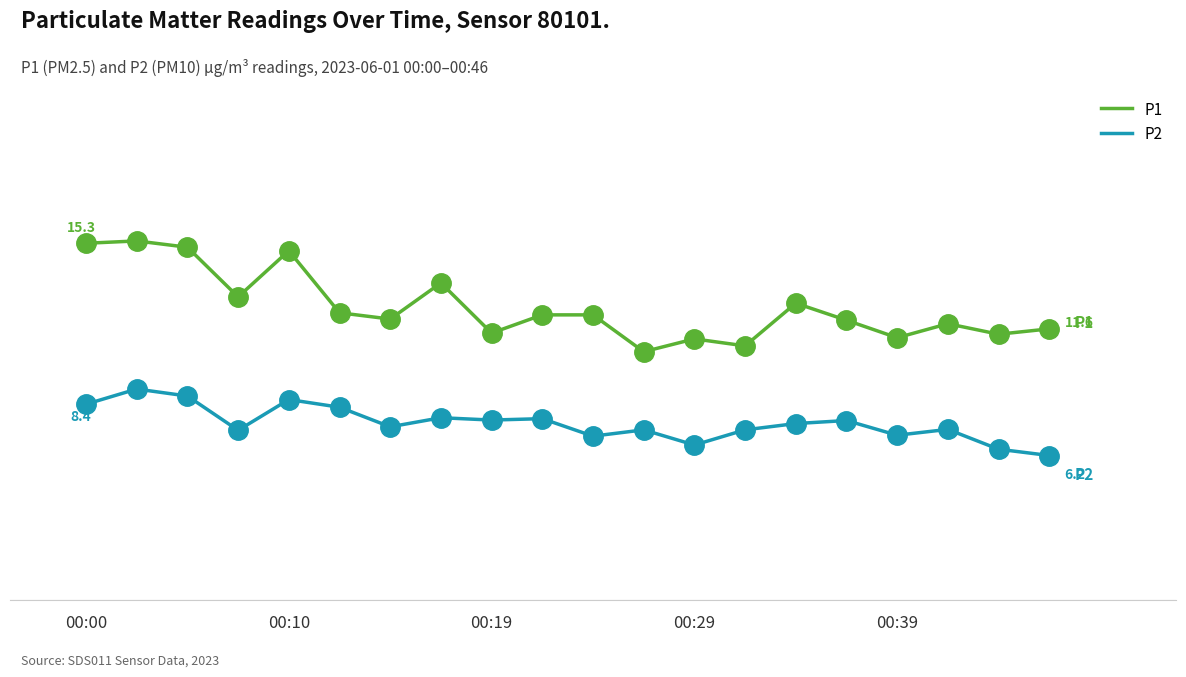

Which series has the largest total across all categories?

P1